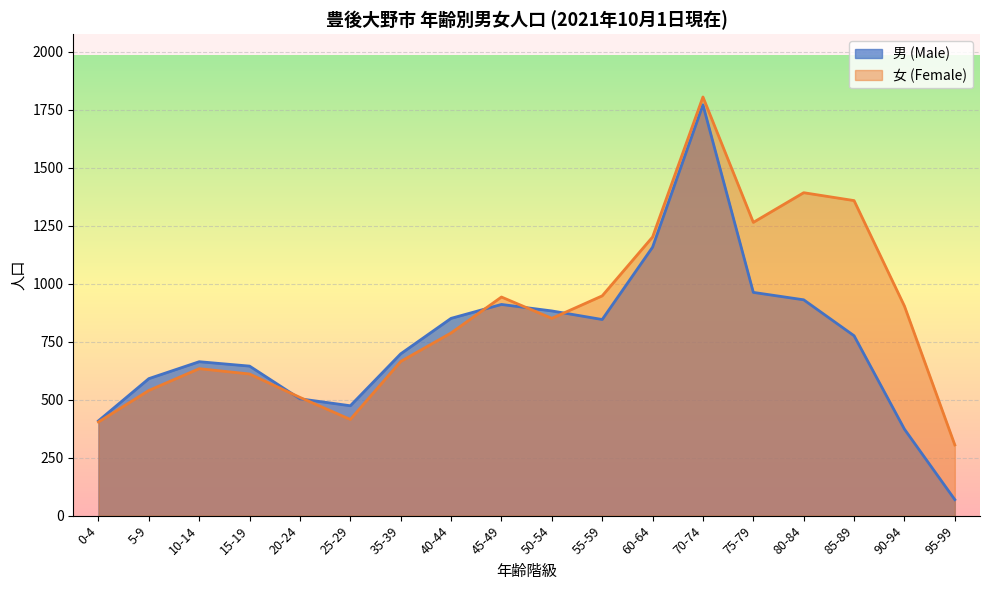

What is the smallest value displayed?

69